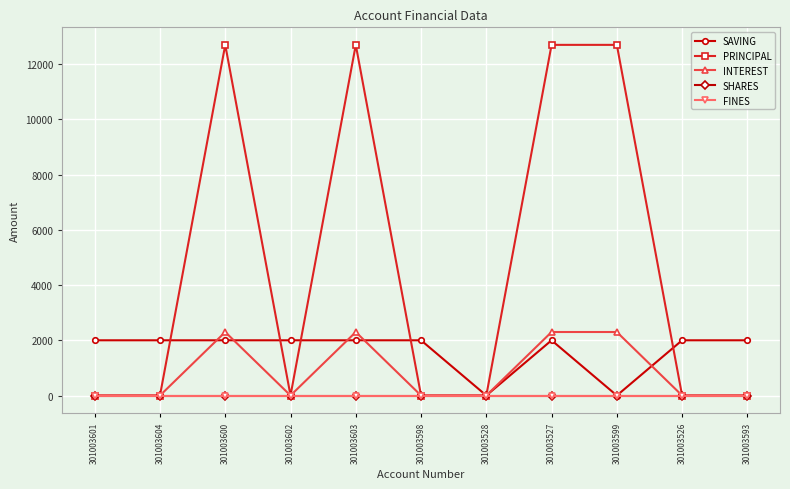

Count the INTEREST values in the range 0 to 2300.

11